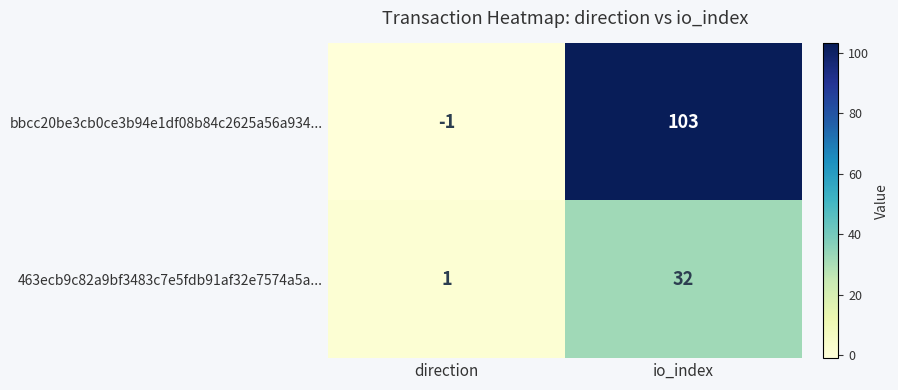

How many distinct data groups are displayed?

2